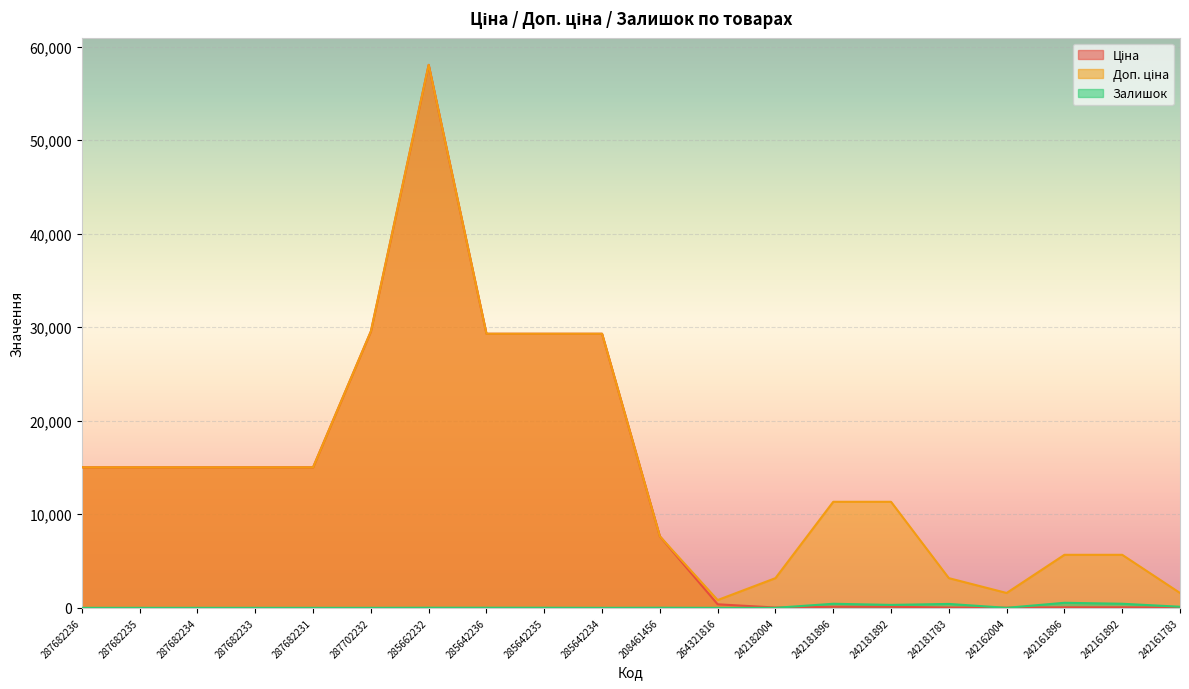

Between which two adjacent categories do Залишок and Ціна first intersect?

242182004 and 242181896